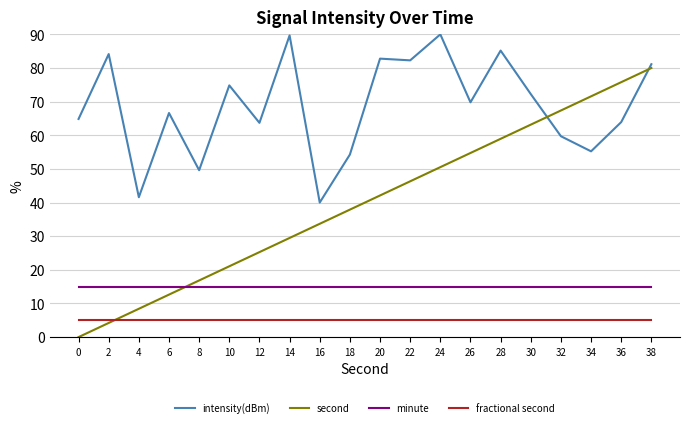

Which series has the largest range (max minus min)?

second